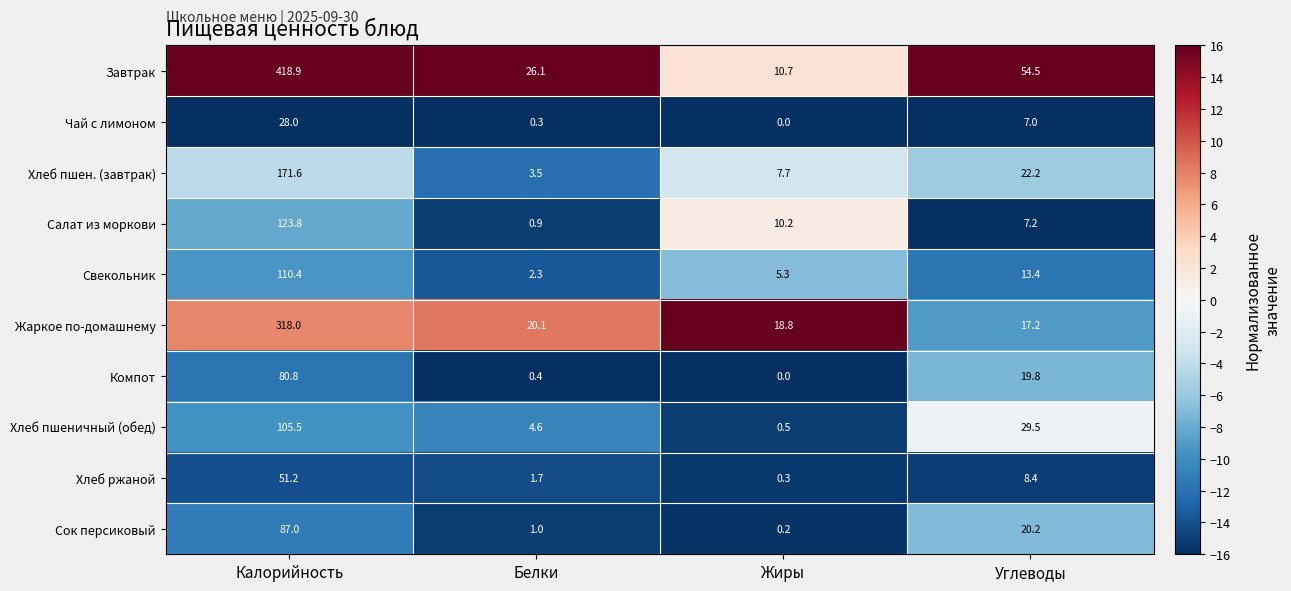

At which category is the sum across all series the highest?

Калорийность